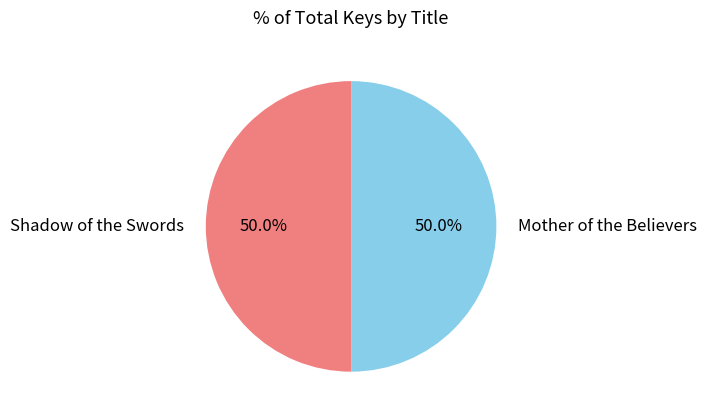

The Shadow of the Swords slice represents 38% of the pie. True or false?

False